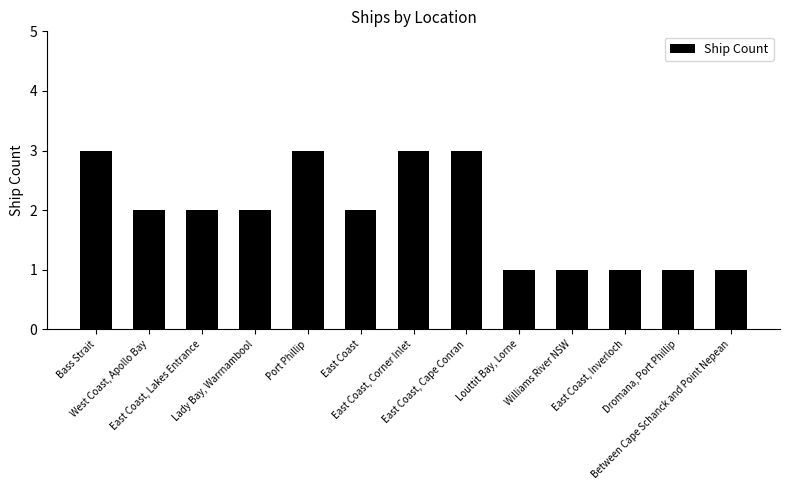

What is the greatest value displayed?

3